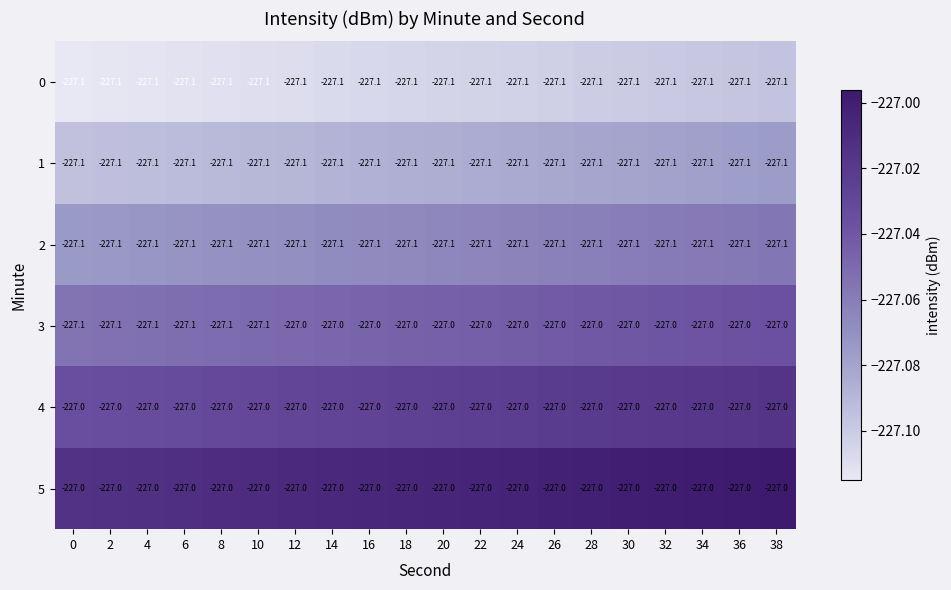

What is the smallest value displayed?

-227.1